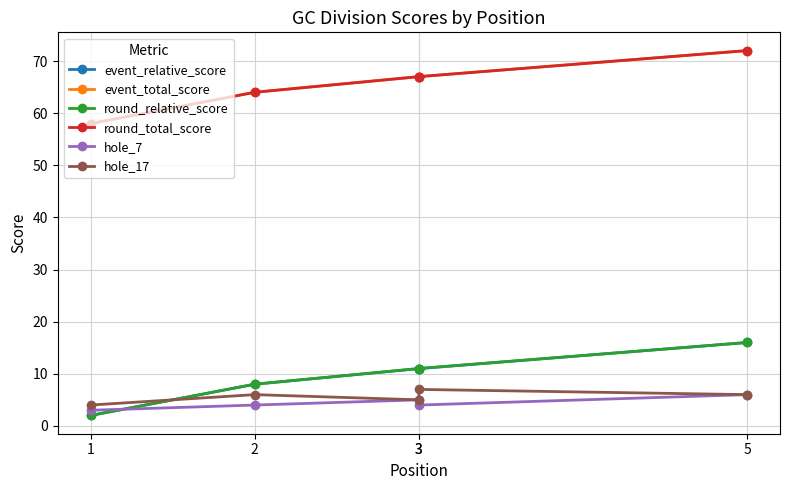

How many data points in event_total_score are above 67?

1